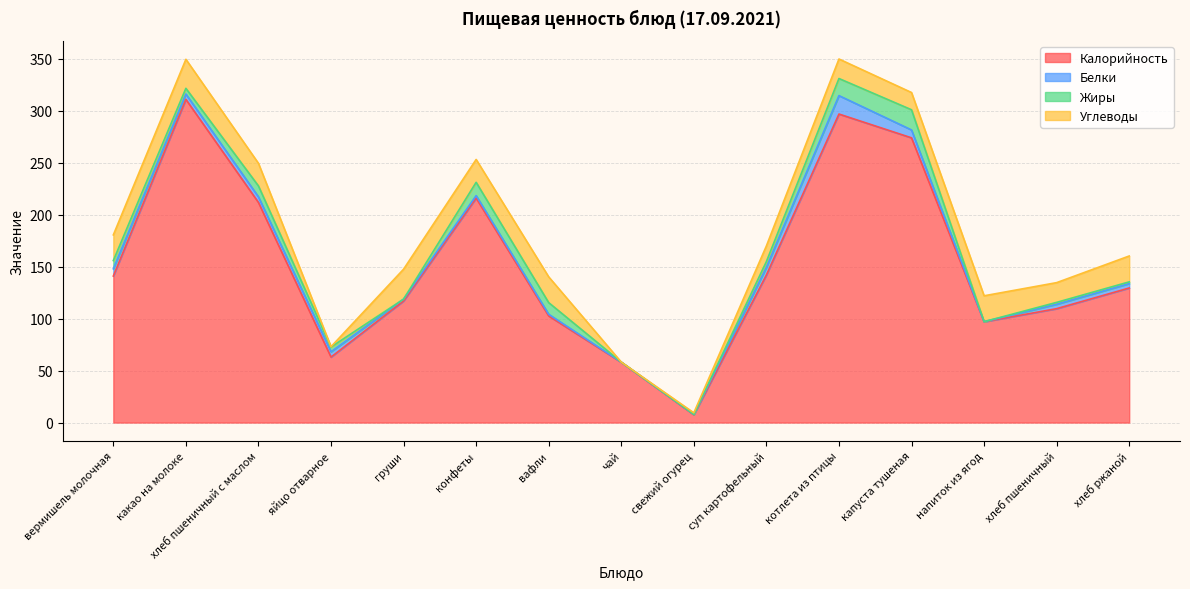

Is the value of Углеводы at котлета из птицы greater than the value of Белки at яйцо отварное?

Yes